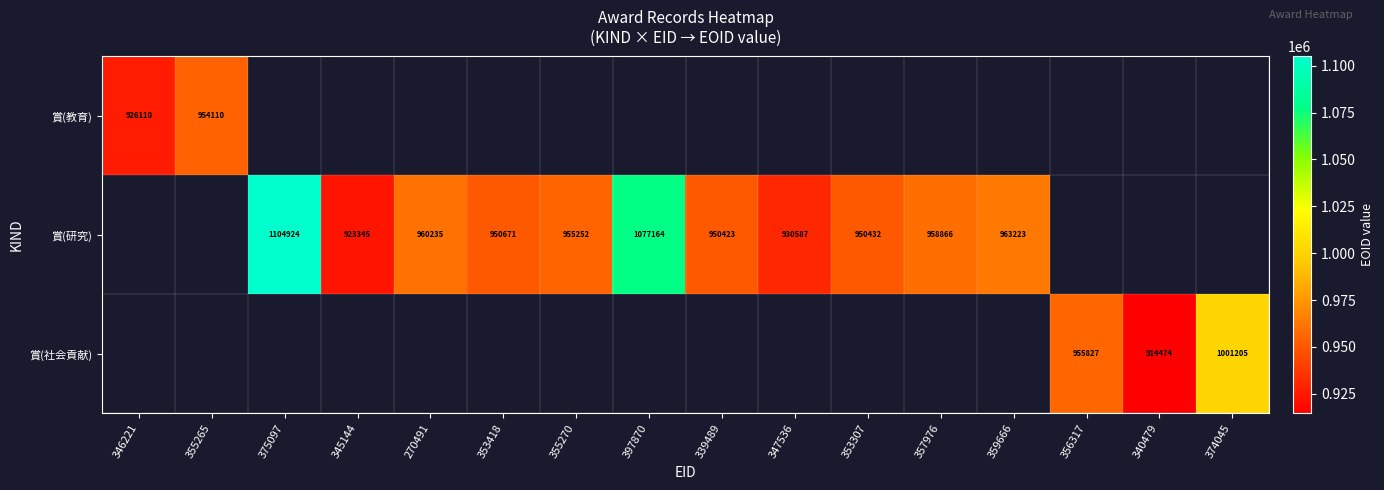

At which category does the chart reach its minimum across all series?

340479